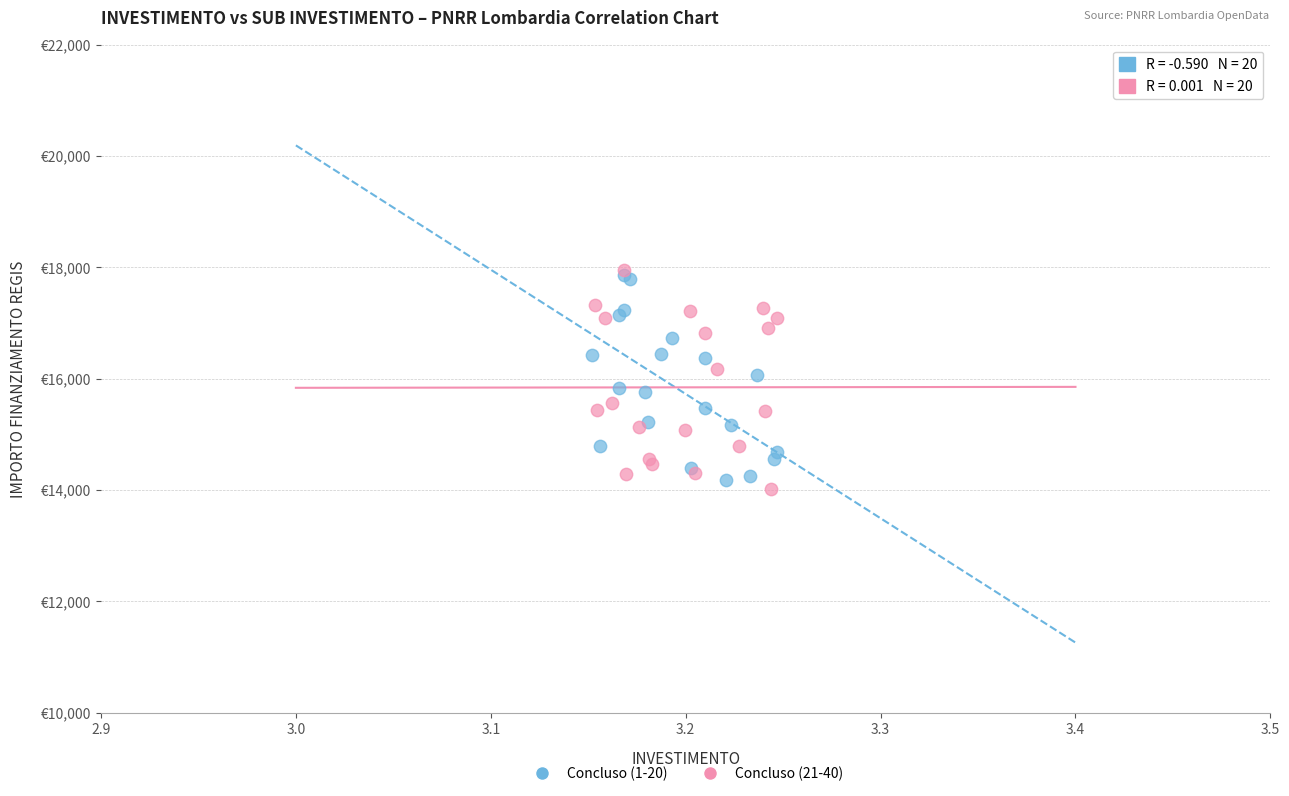

What are all the series names shown in the legend?

Concluso (1-20), Concluso (21-40)